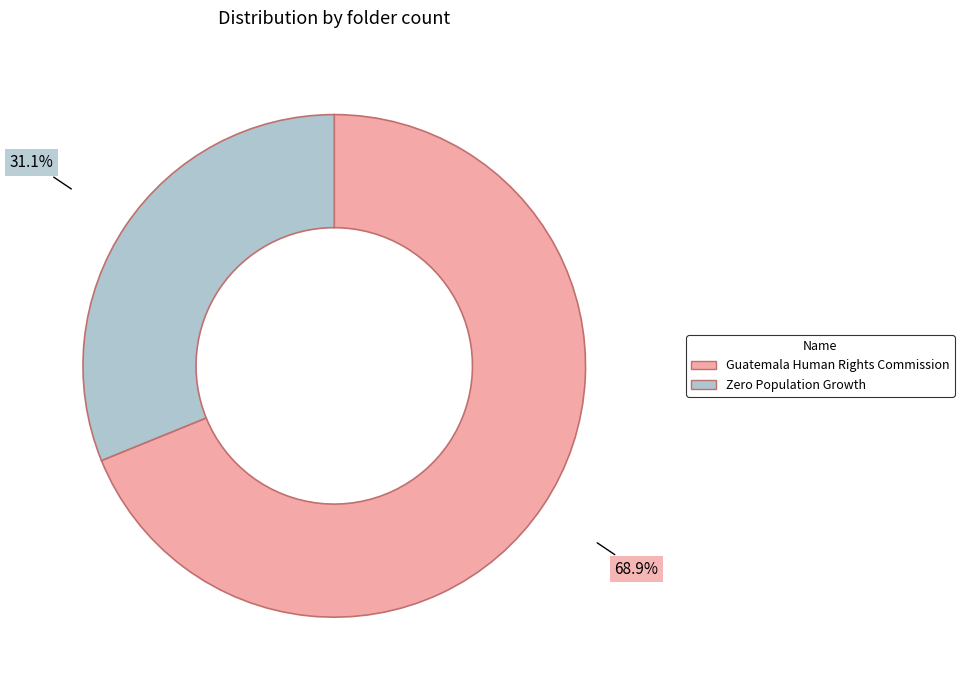

The Zero Population Growth slice represents 17% of the pie. True or false?

False